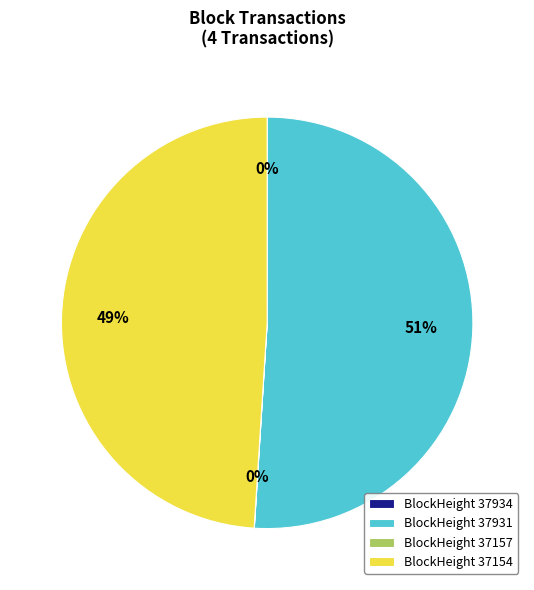

Which slice is the largest?

BlockHeight 37931